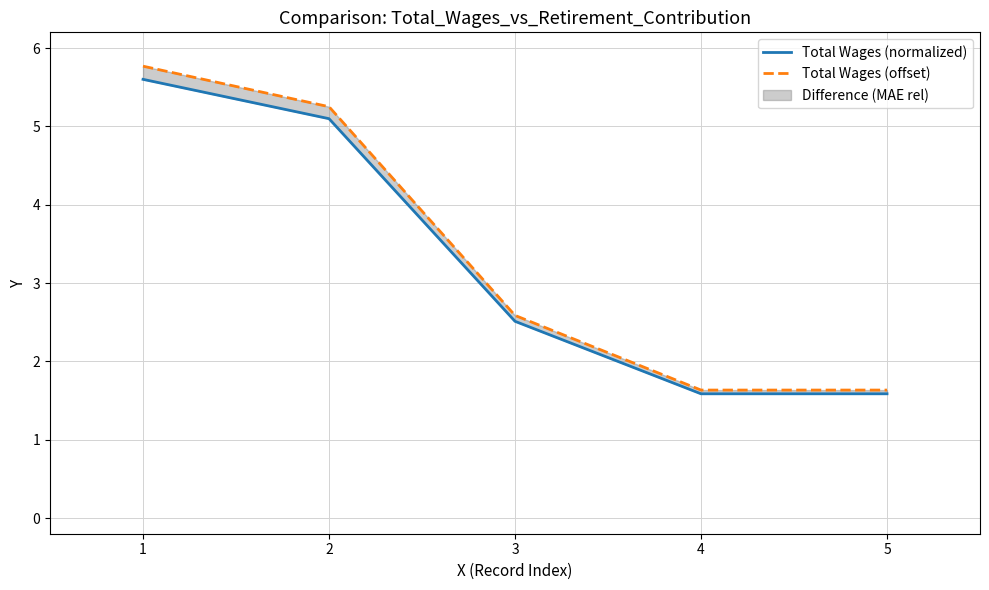

What is the value of the Total Wages (normalized) point at the 5th from the left?

1.6